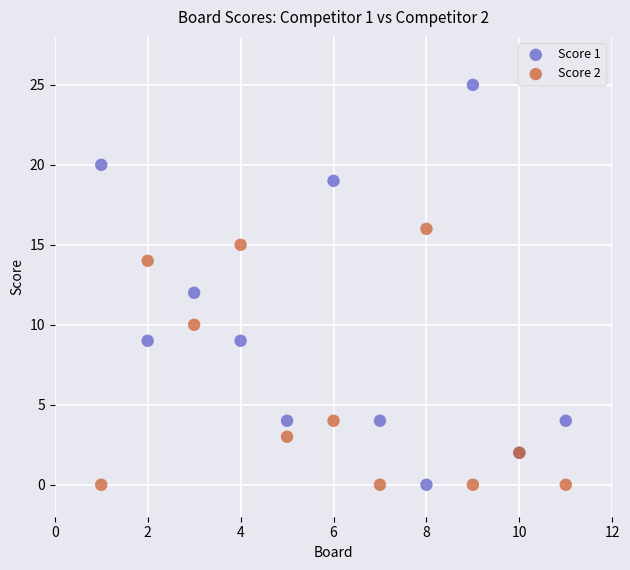

Which series reaches the maximum Y coordinate?

Score 1